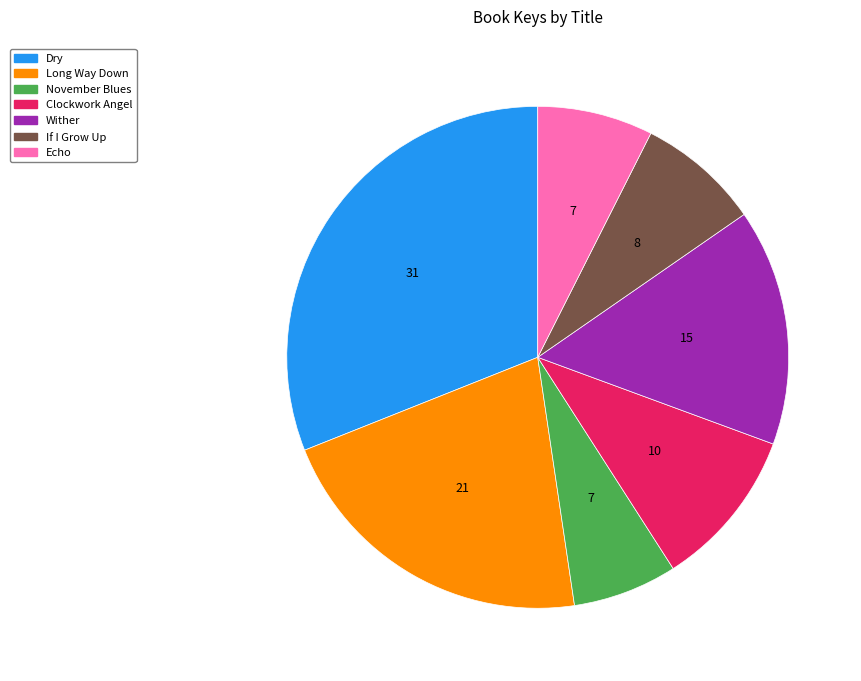

What is the largest slice in the pie chart?

Dry